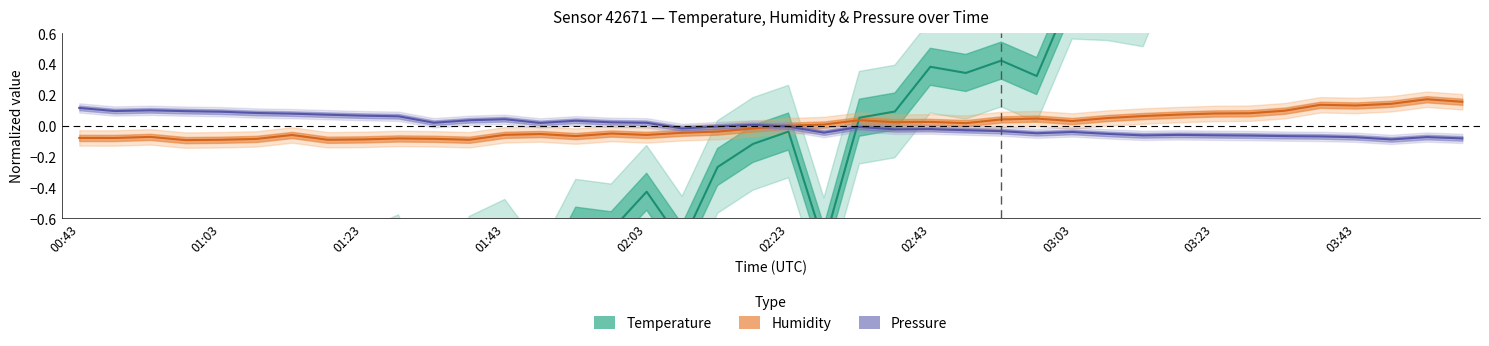

Which series has the widest spread of values?

temperature